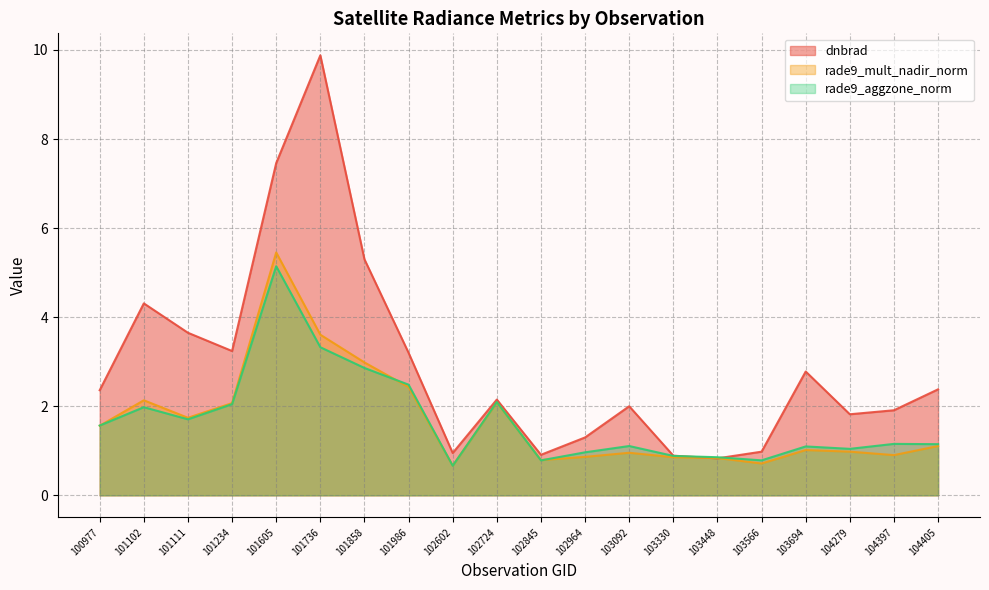

What are all the series names shown in the legend?

dnbrad, rade9_mult_nadir_norm, rade9_aggzone_norm